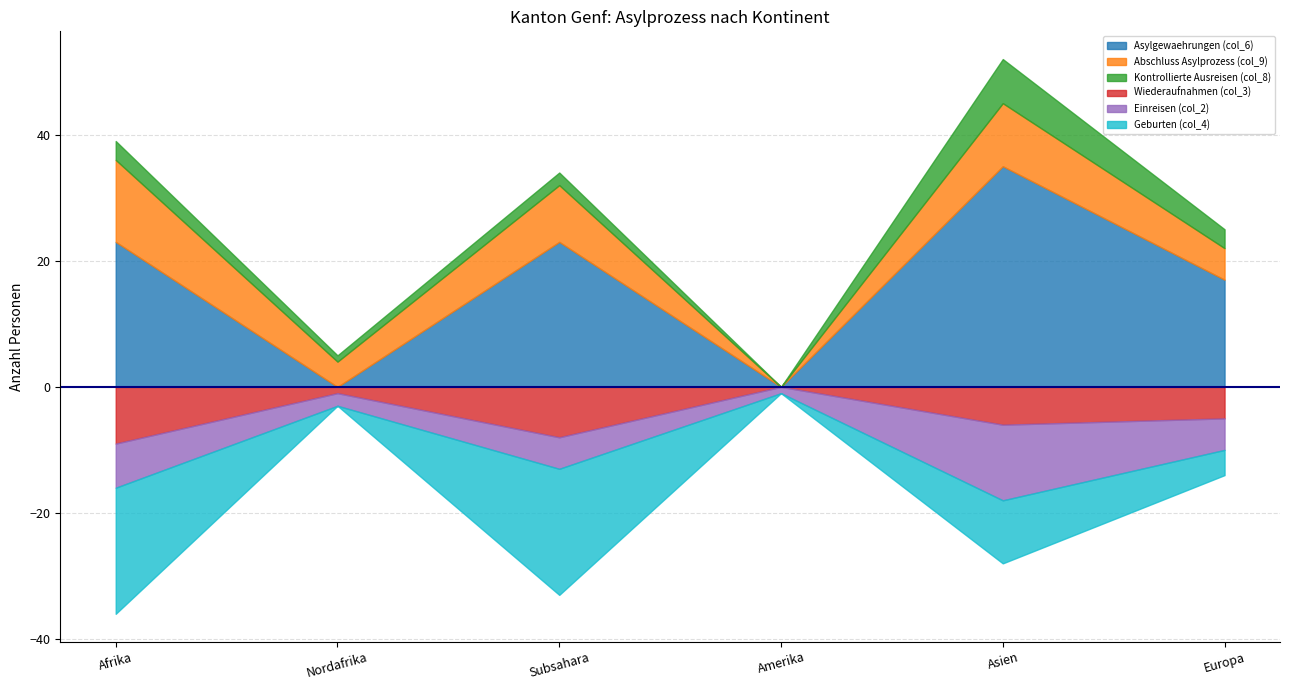

Reading right to left, what are all the values shown in this chart?

Asylgewaehrungen (col_6): Europa=17	Asien=35	Amerika=0	Subsahara=23	Nordafrika=0	Afrika=23
Abschluss Asylprozess (col_9): Europa=5	Asien=10	Amerika=0	Subsahara=9	Nordafrika=4	Afrika=13
Kontrollierte Ausreisen (col_8): Europa=3	Asien=7	Amerika=0	Subsahara=2	Nordafrika=1	Afrika=3
Wiederaufnahmen (col_3): Europa=5	Asien=6	Amerika=0	Subsahara=8	Nordafrika=1	Afrika=9
Einreisen (col_2): Europa=5	Asien=12	Amerika=1	Subsahara=5	Nordafrika=2	Afrika=7
Geburten (col_4): Europa=4	Asien=10	Amerika=0	Subsahara=20	Nordafrika=0	Afrika=20